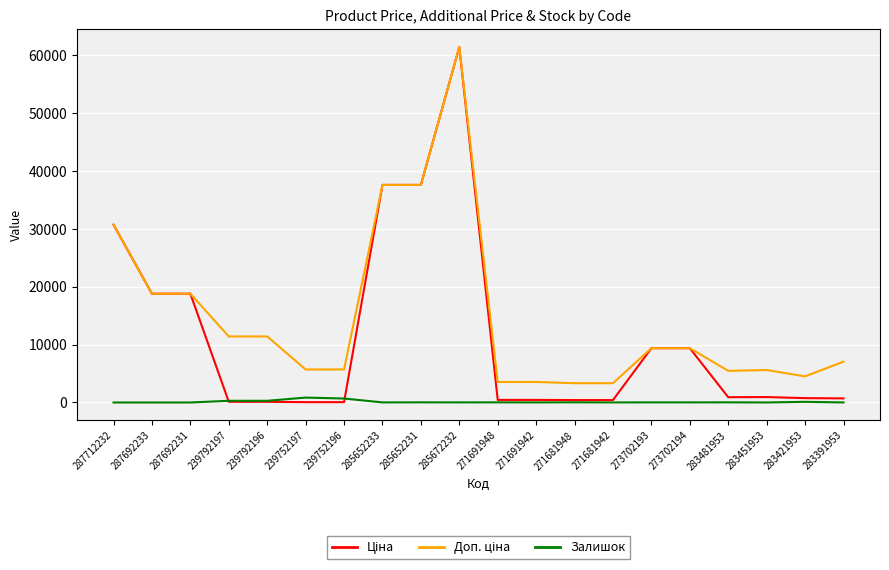

At which category is the sum across all series the highest?

285672232